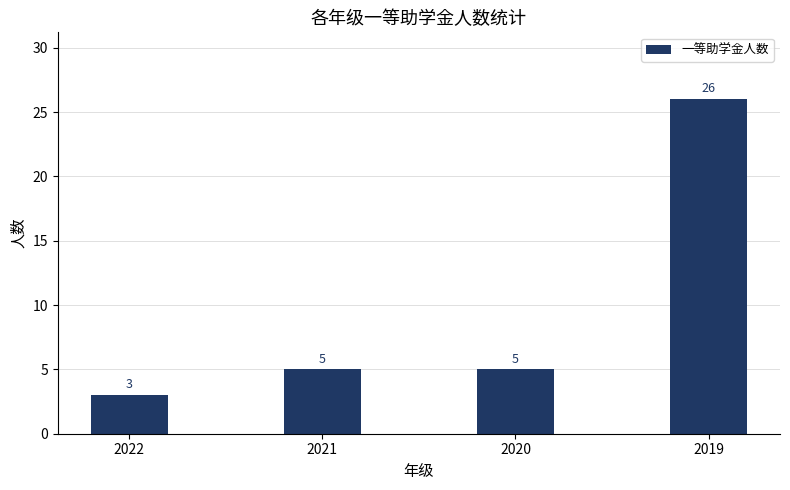

What is the change in value from 2020 to 2019?

+21